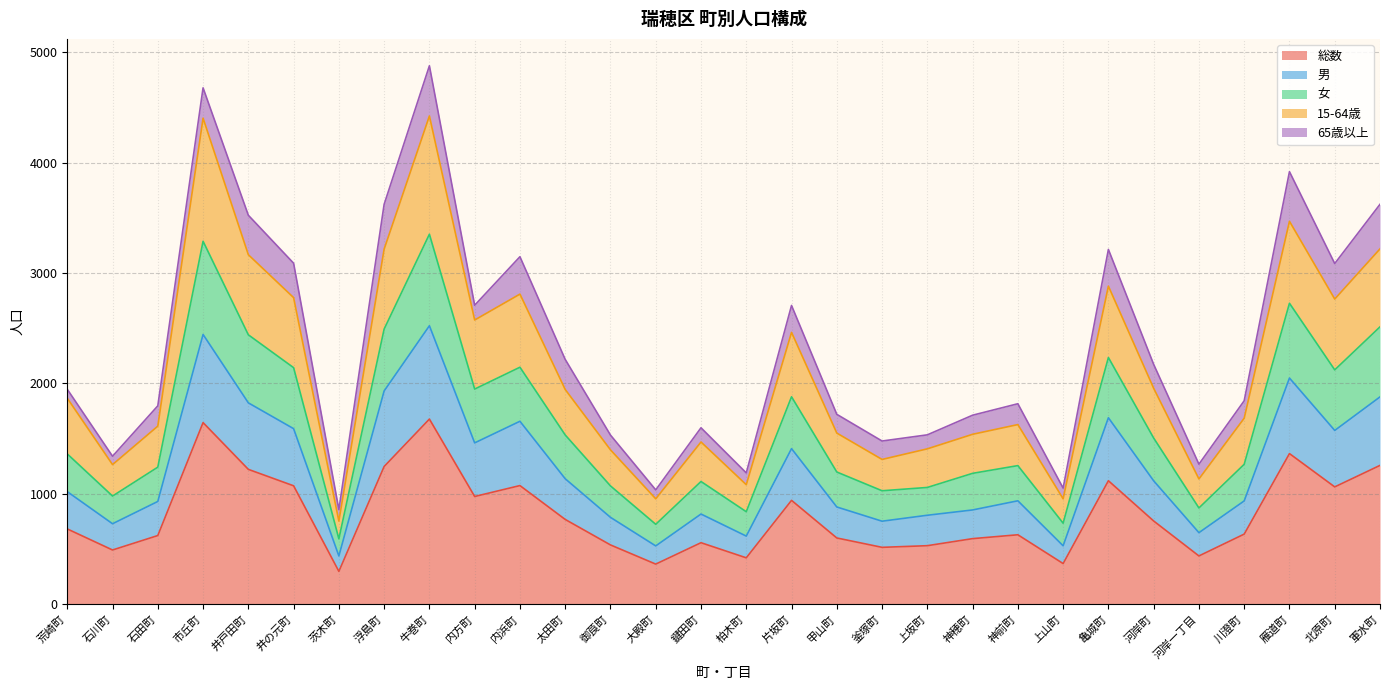

The 女 series shows 801 at 亀城町. True or false?

False